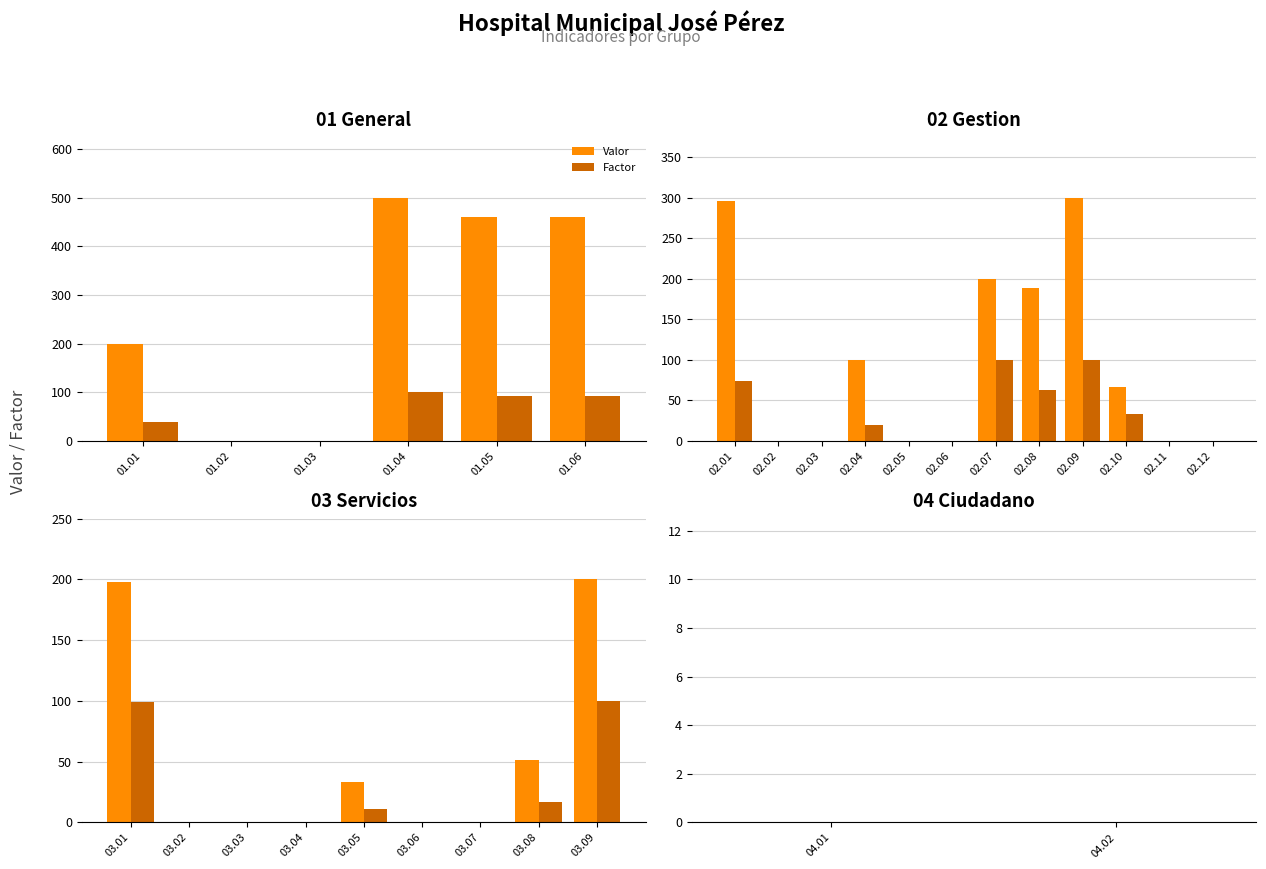

Which series has the largest total across all categories?

Valor